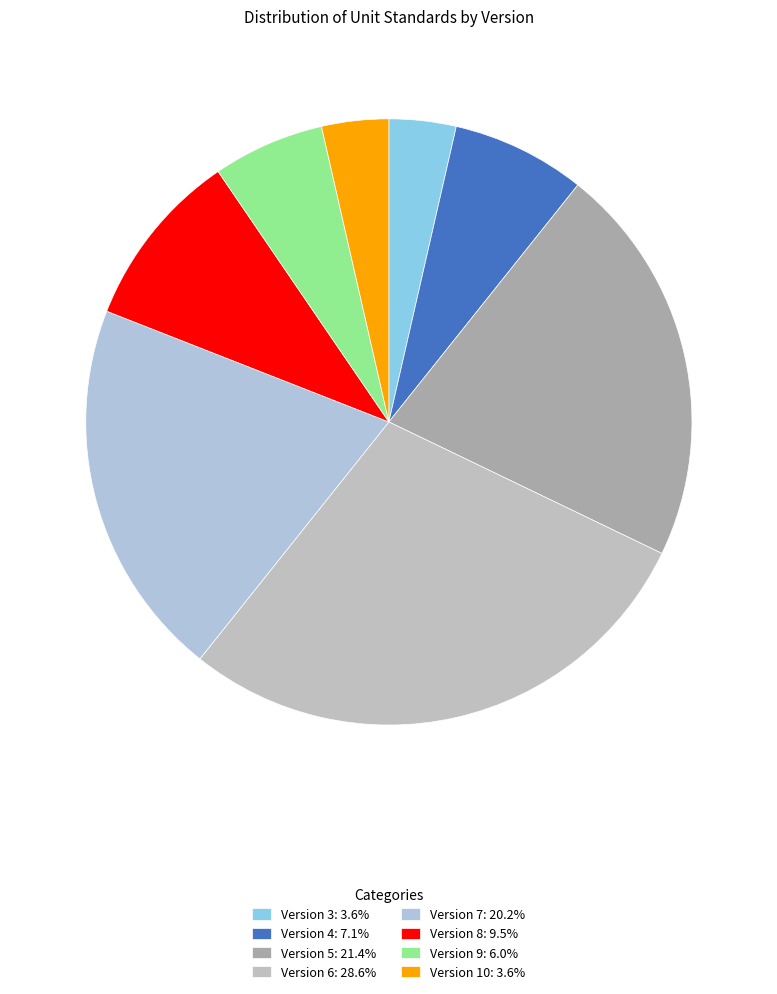

To the nearest percent, what percentage of the pie is Version 4?

7%